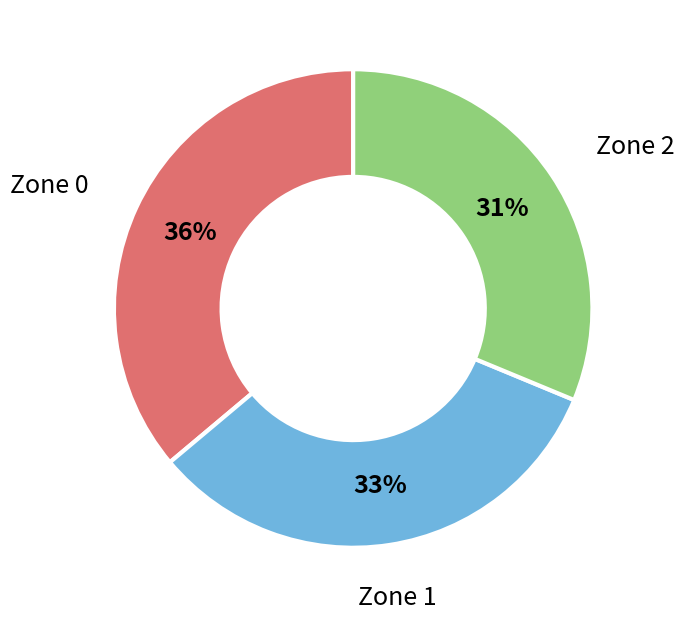

To the nearest percent, what is the difference between the largest and smallest slice percentages?

5%